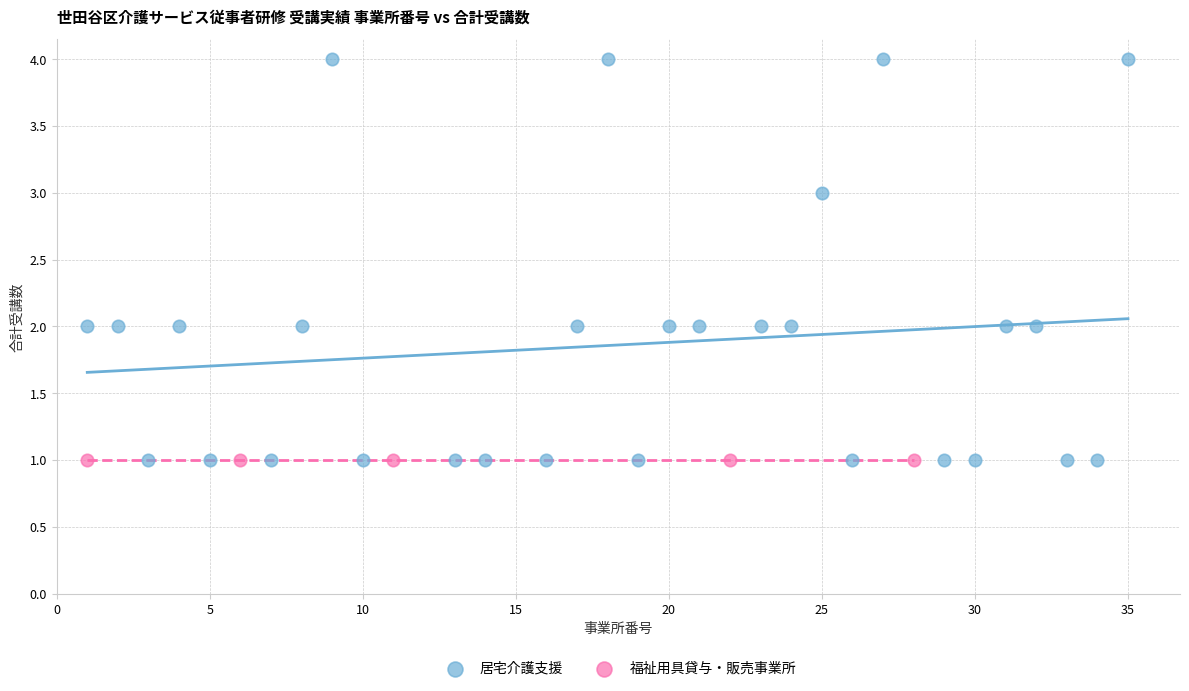

Which series contains the highest Y value?

居宅介護支援